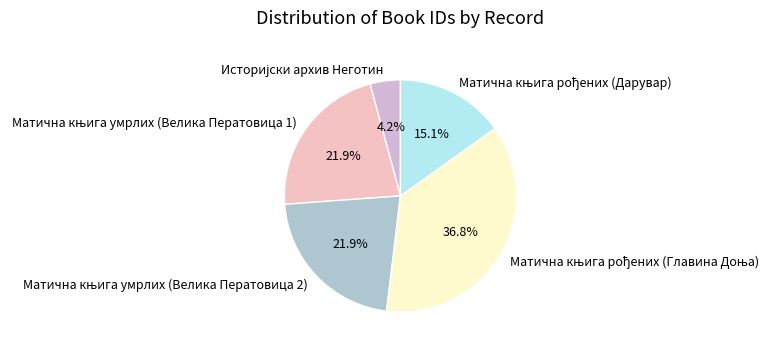

Does any single category account for the majority?

No